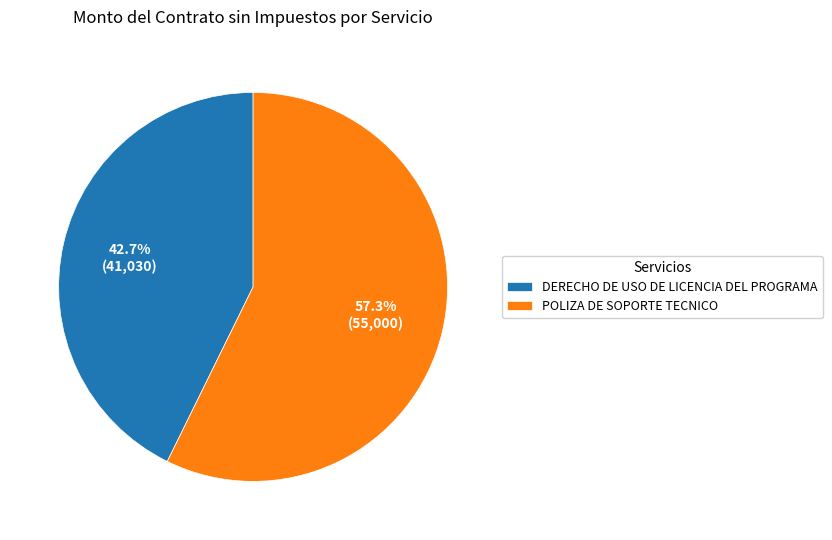

What percentage is the POLIZA DE SOPORTE TECNICO slice, to the nearest percent?

57%